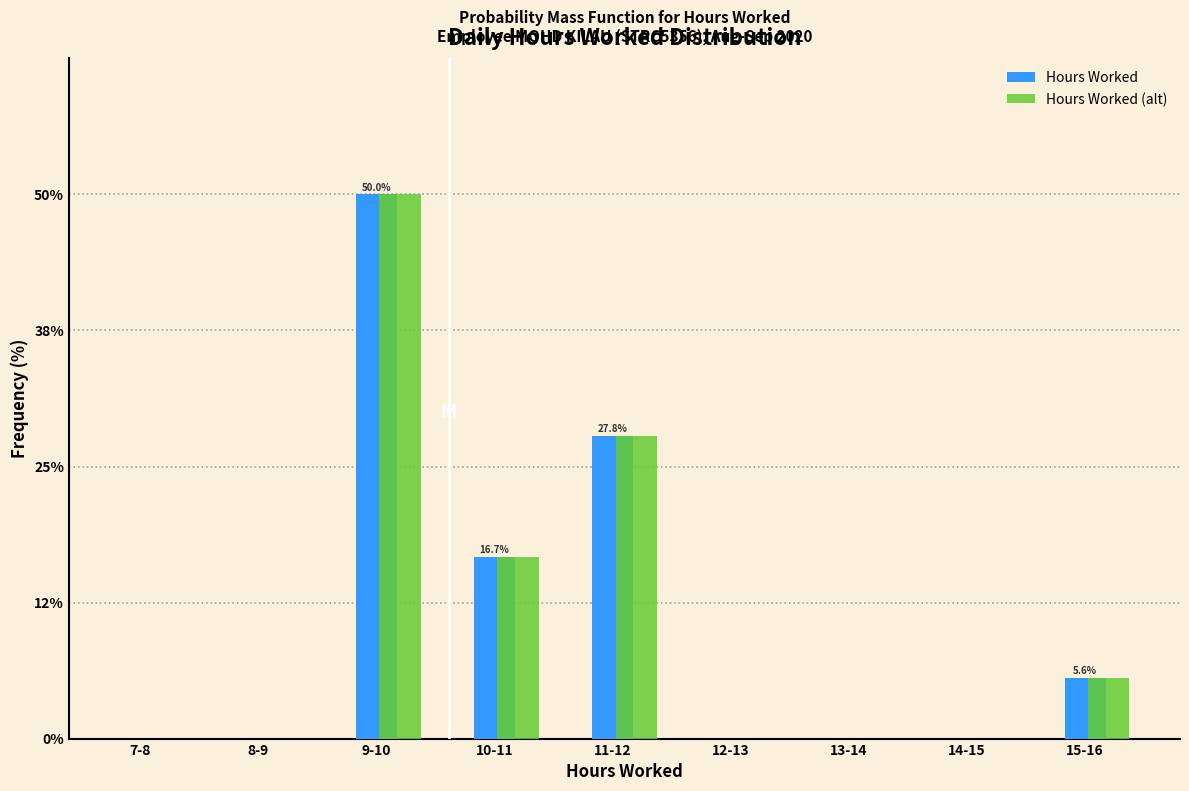

What is the maximum value for Hours Worked (alt)?

50.0